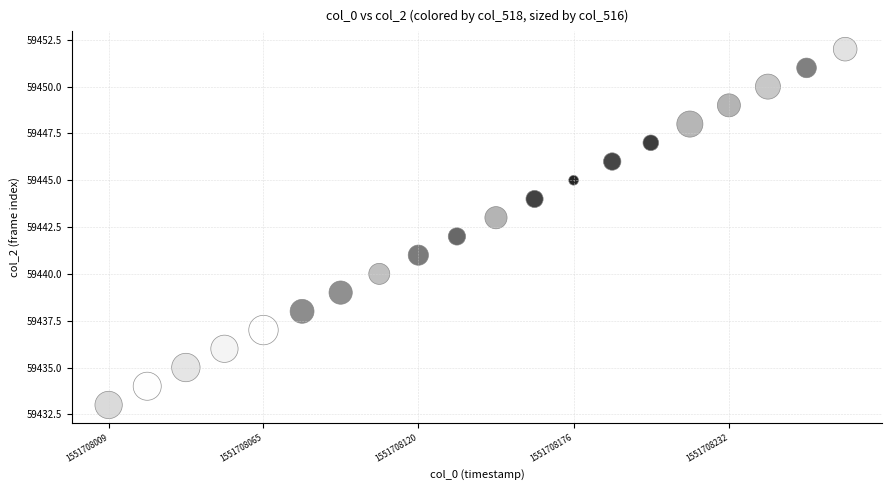

What is the range of Y values (max minus min)?

19